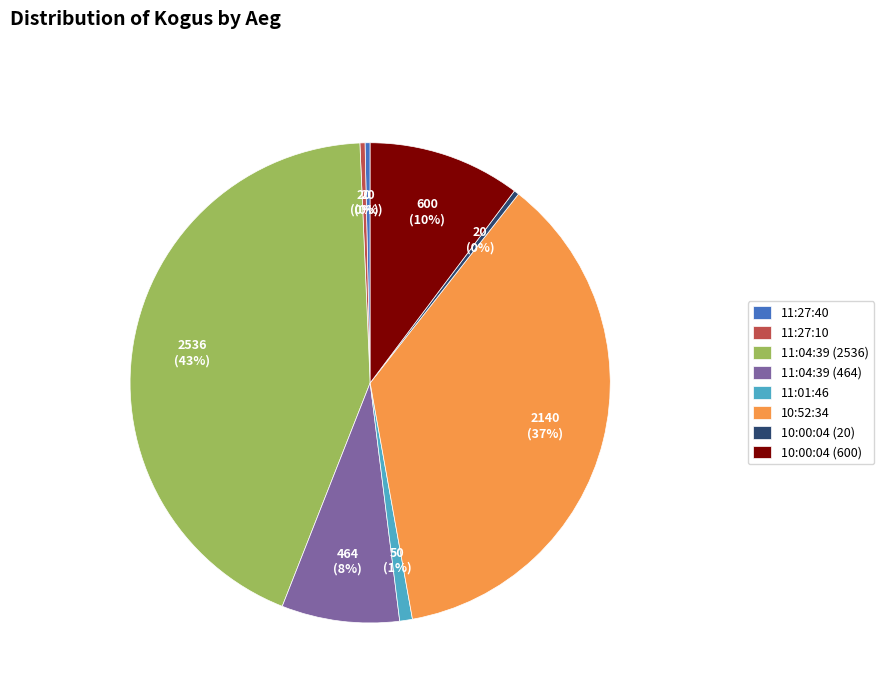

Do 10:00:04 (20) and 11:04:39 (2536) together represent more than half of the pie?

No